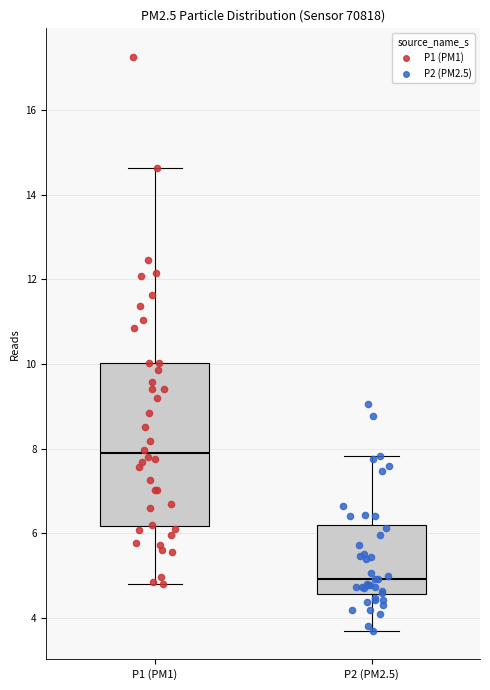

Which box has the lowest median line?

P2 (PM2.5)